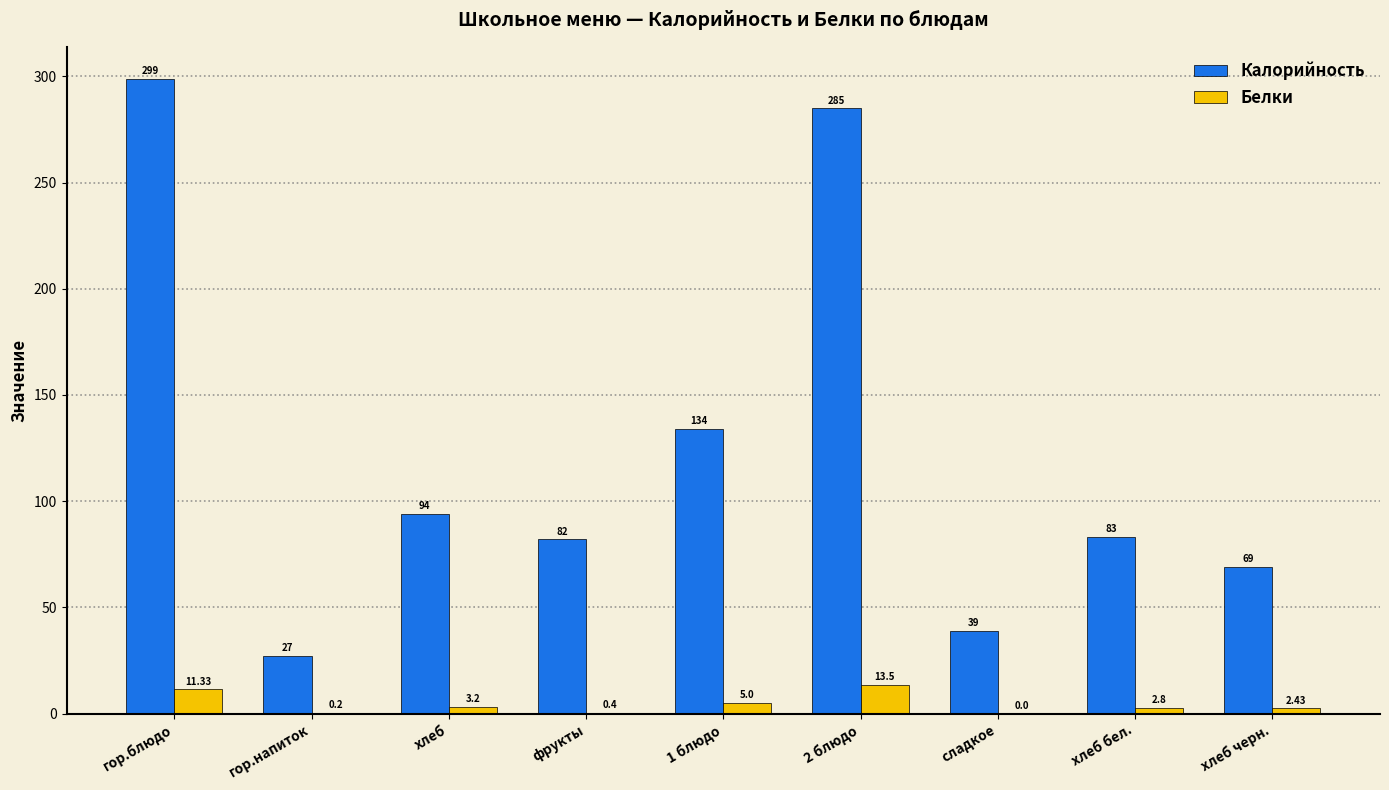

True or false: Калорийность has a value of 285.0 at 2 блюдо.

True